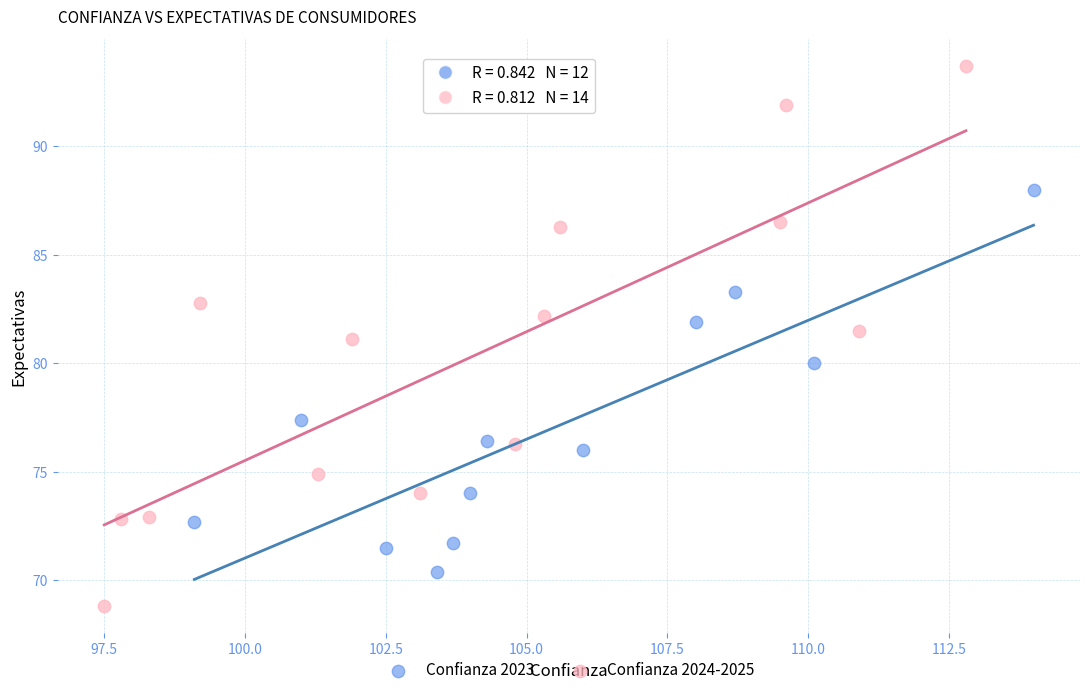

What are all the series names shown in the legend?

Confianza 2023, Confianza 2024-2025